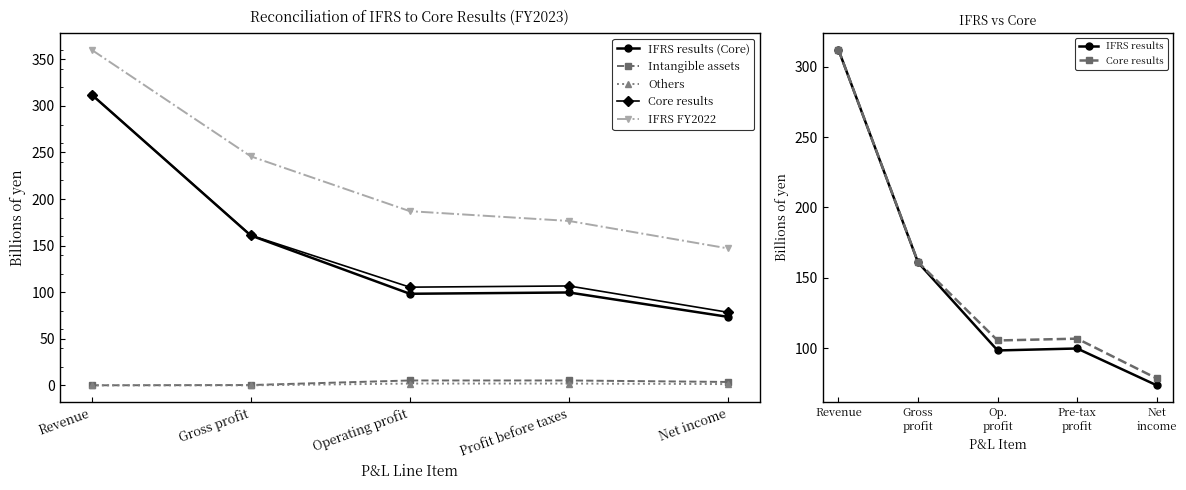

Which category has the highest value across all series?

Revenue